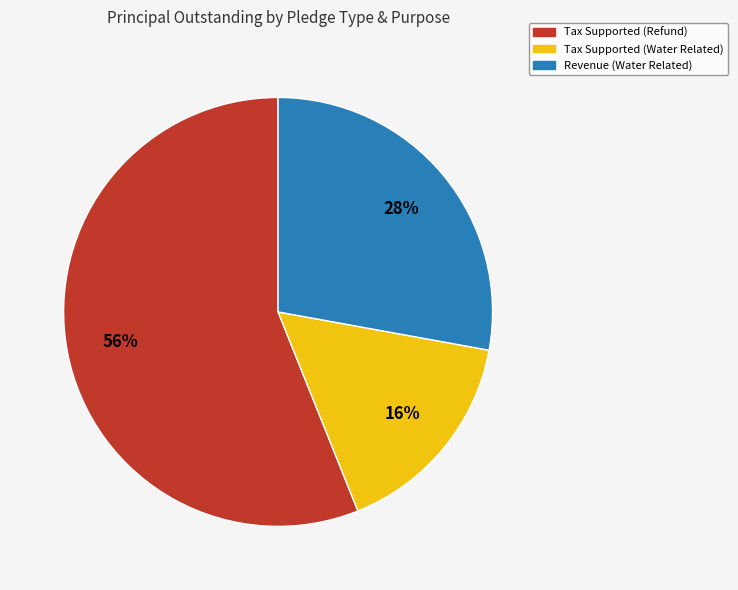

Does any single category account for the majority?

Yes